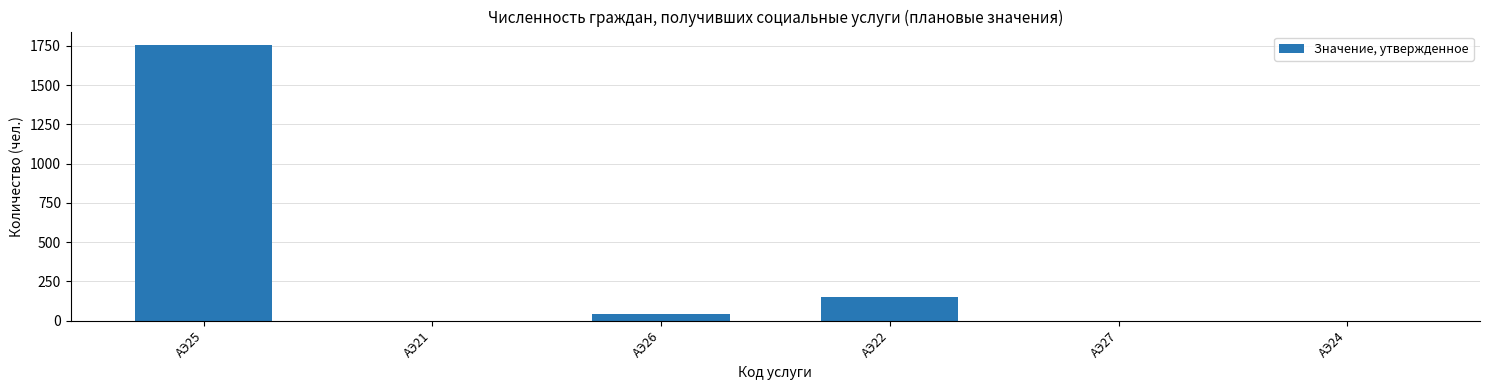

Count the number of data series in this chart.

1